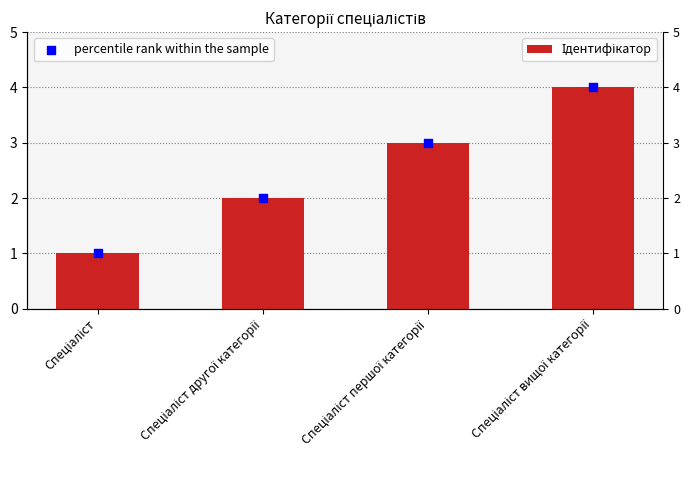

Which series has the largest total across all categories?

Ідентифікатор